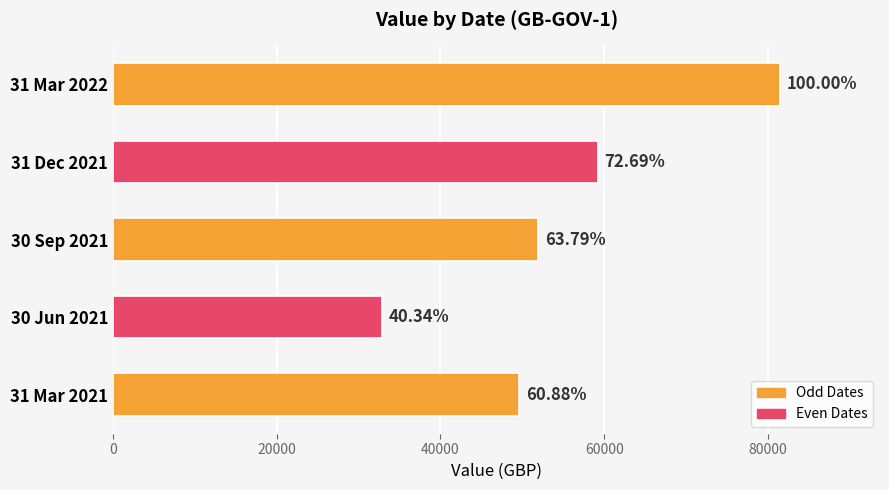

Does the chart contain stacked bars?

No